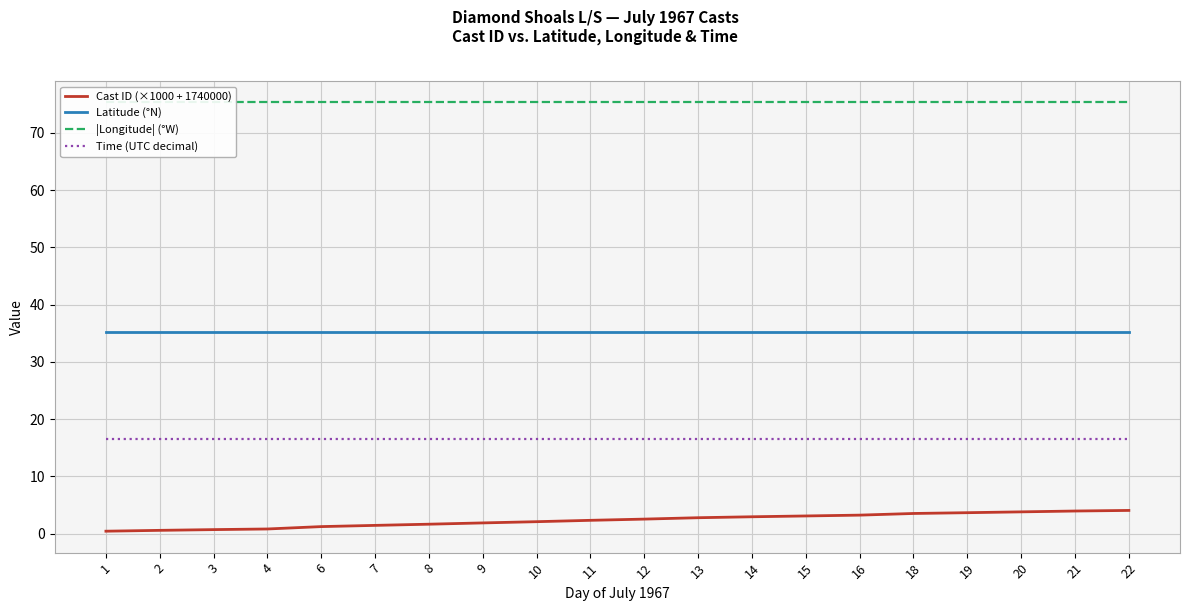

List the series in order of their peak value, lowest first.

Cast ID (×1000 + 1740000), Time (UTC decimal), Latitude (°N), |Longitude| (°W)